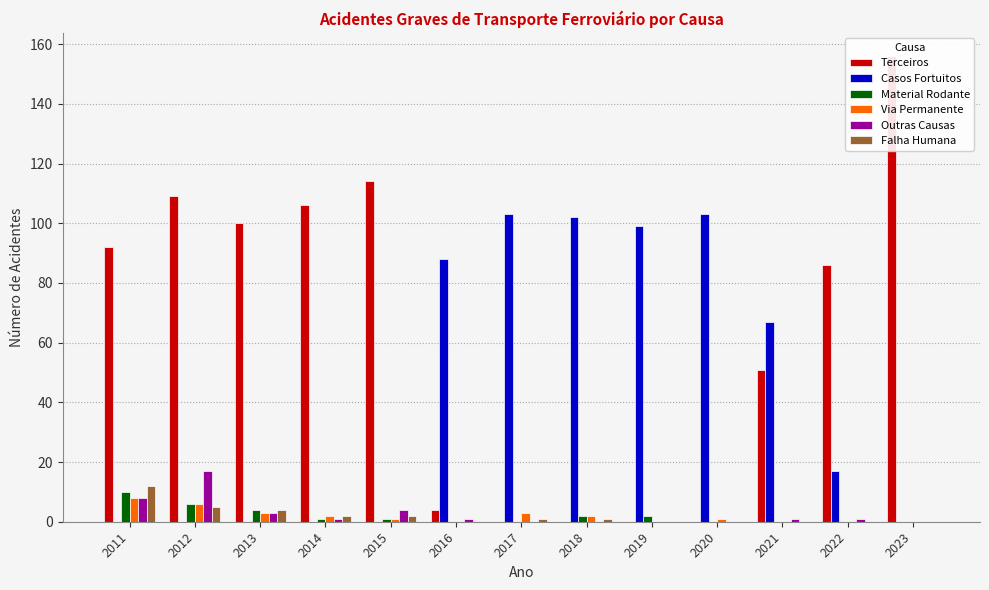

How many values in the Falha Humana series are below 1?

6